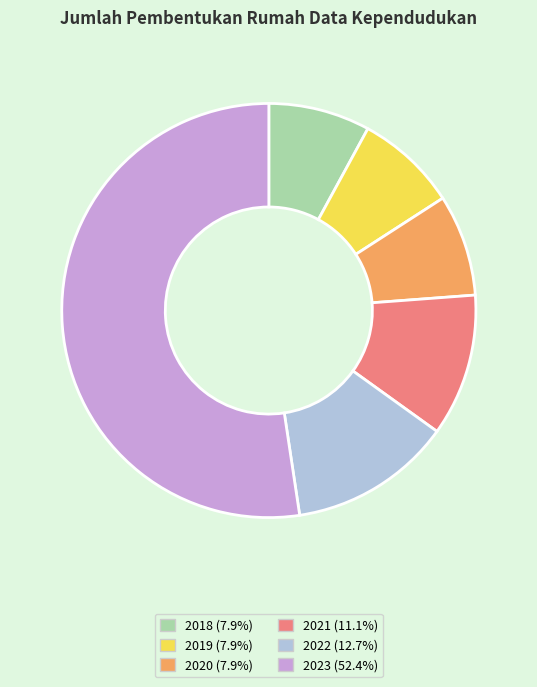

Does 2018 represent more than half of the total?

No